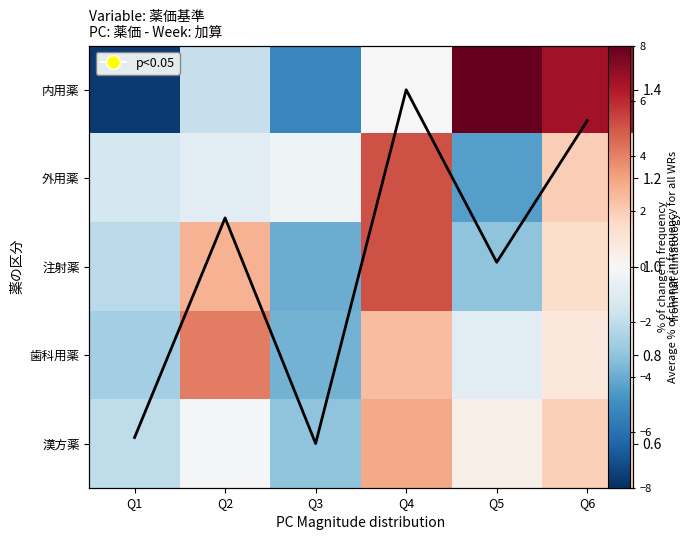

The 注射薬 series shows -2.2 at Q1. True or false?

True